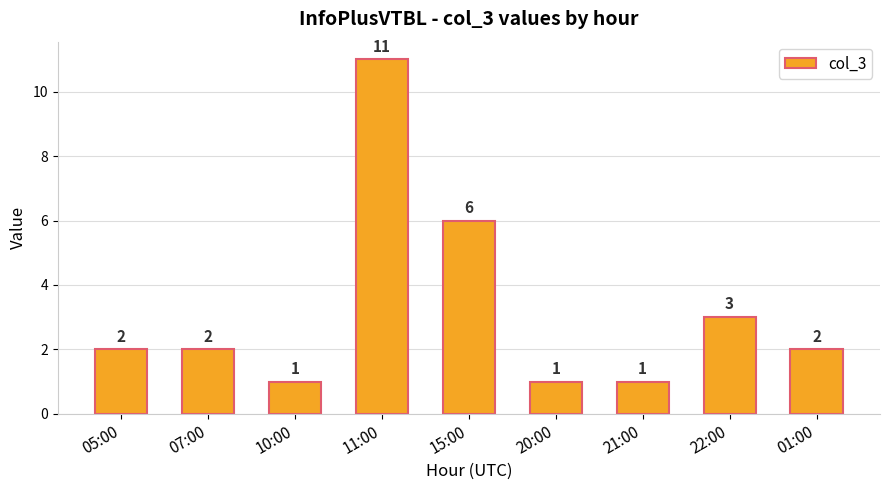

What value does the data have at 01:00?

2